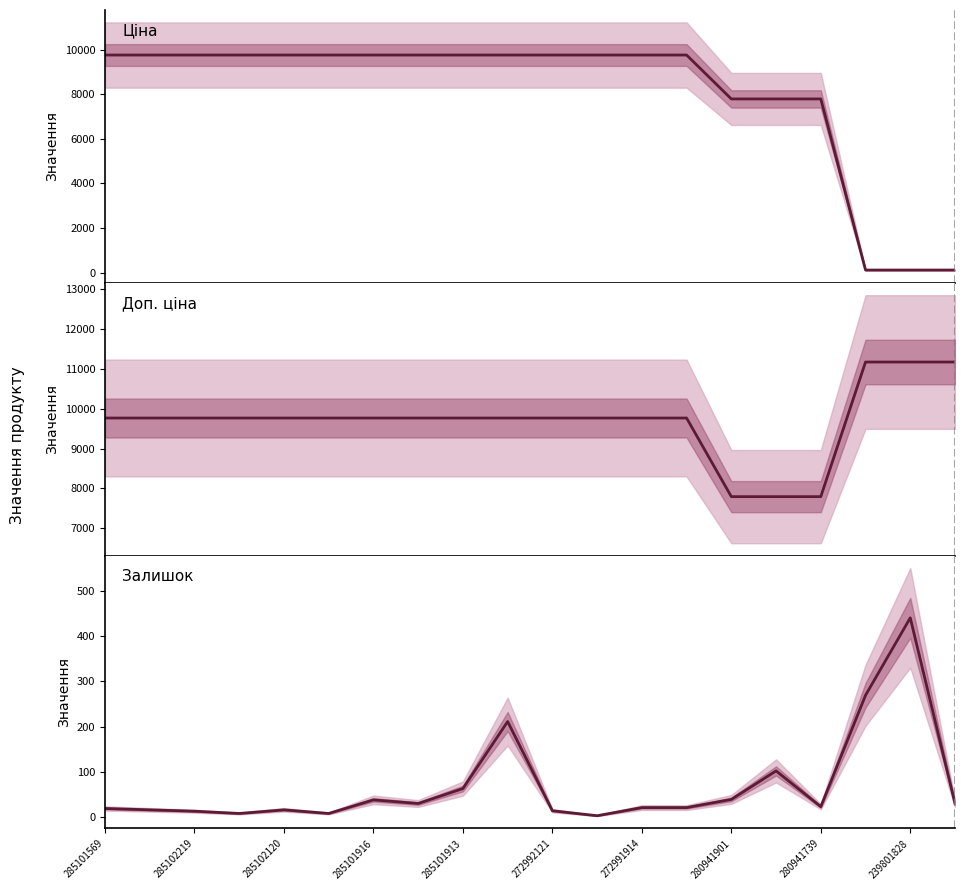

How many series are shown in this chart?

3